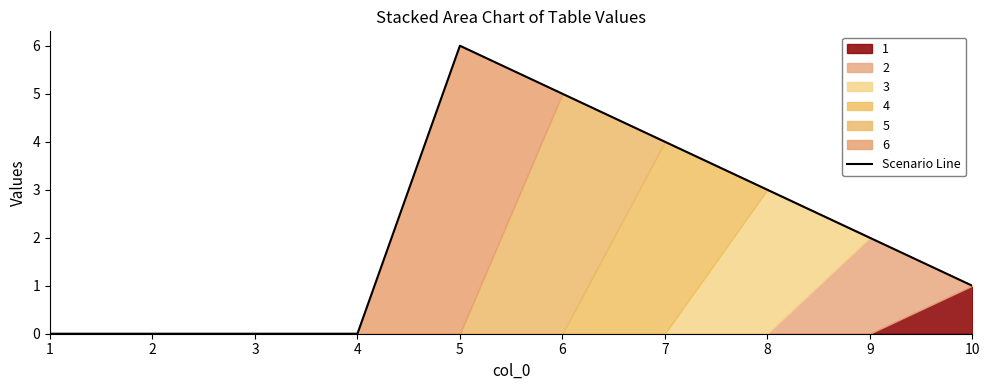

Count the number of categories in the chart.

10